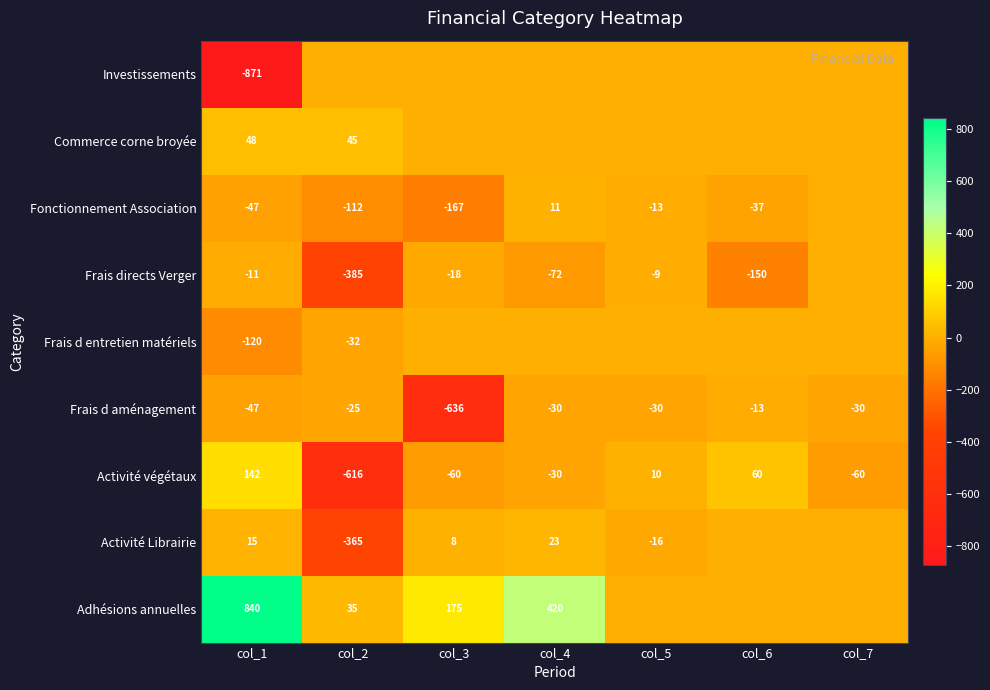

What is the spread (max minus min) of values at col_3?

810.9